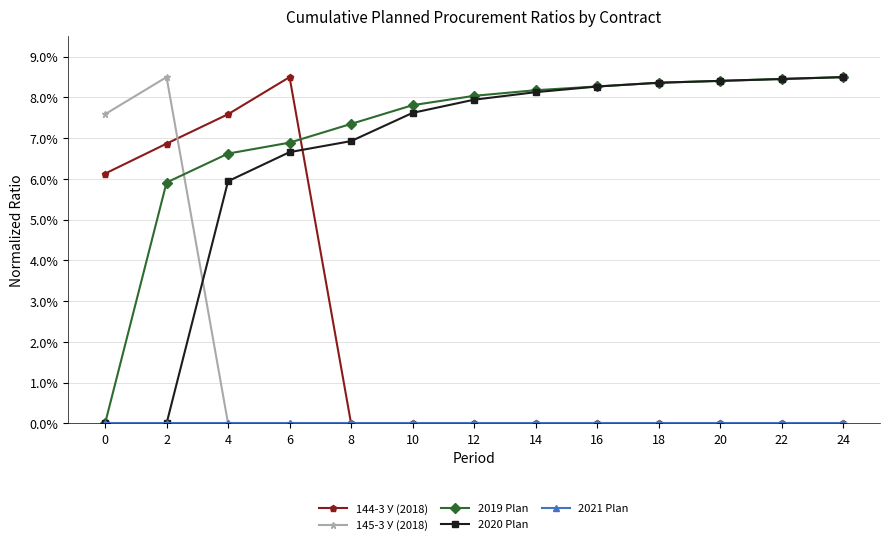

Is this an area chart (filled region under the line)?

No